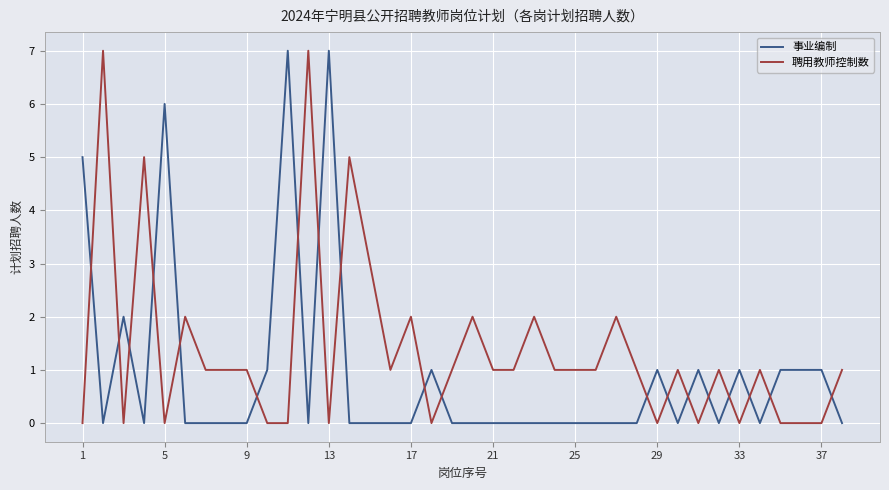

What is the greatest value displayed?

7